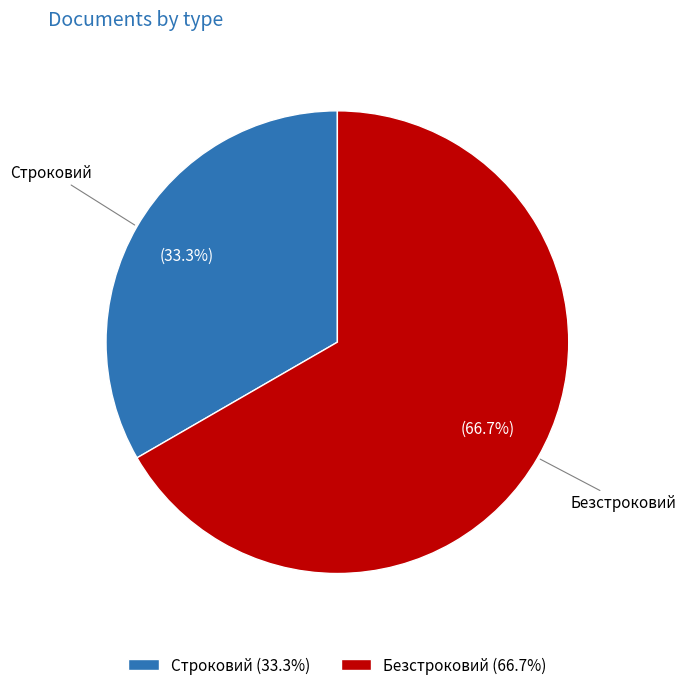

Is Строковий the majority of the pie?

No